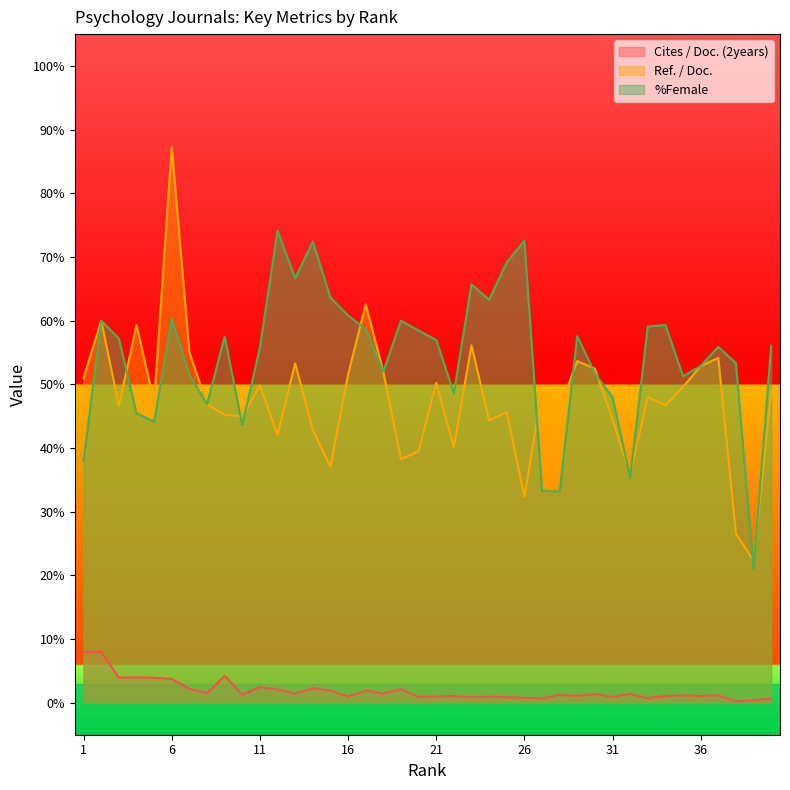

What is the value of the Ref. / Doc. point at the 15th from the left?

37.1